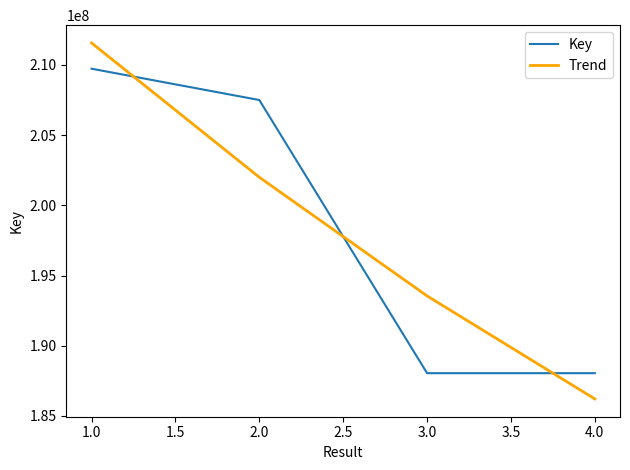

What is the smallest value displayed?

186213819.0